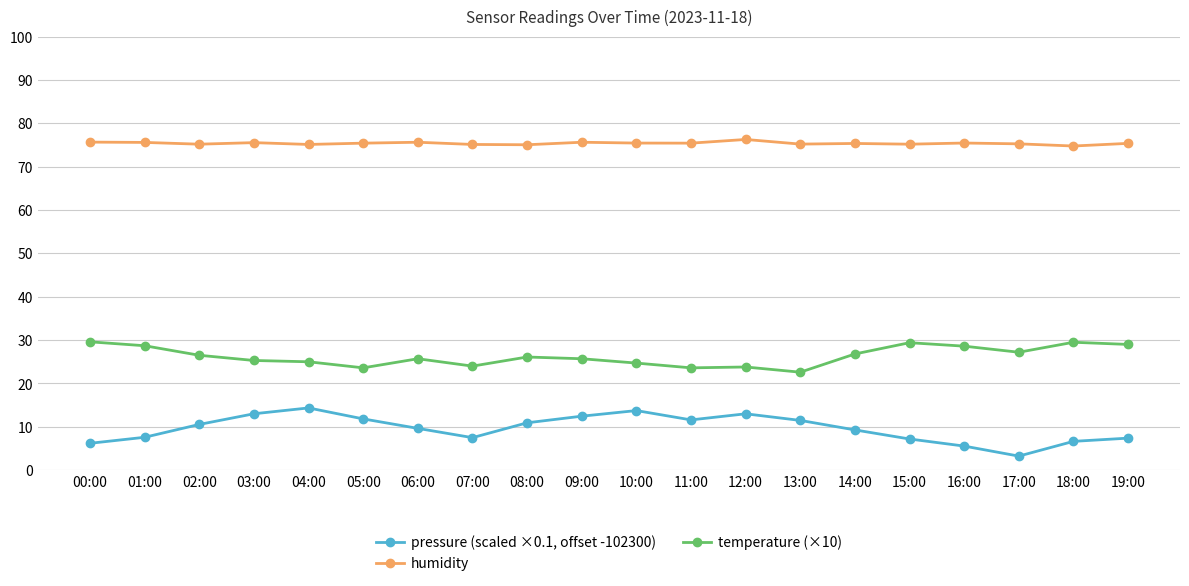

Which series has the widest spread of values?

pressure (scaled ×0.1, offset -102300)